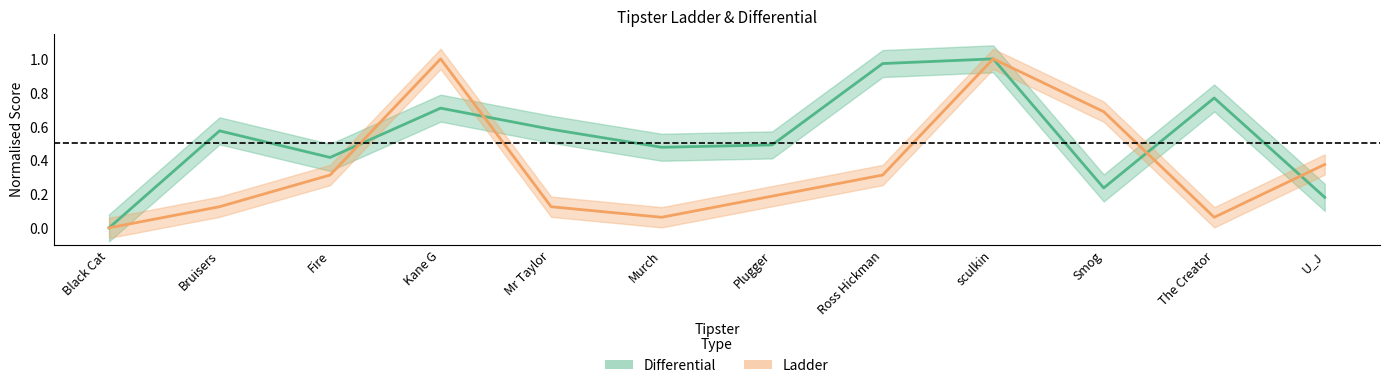

Where is Differential nearest to the value 0?

Black Cat